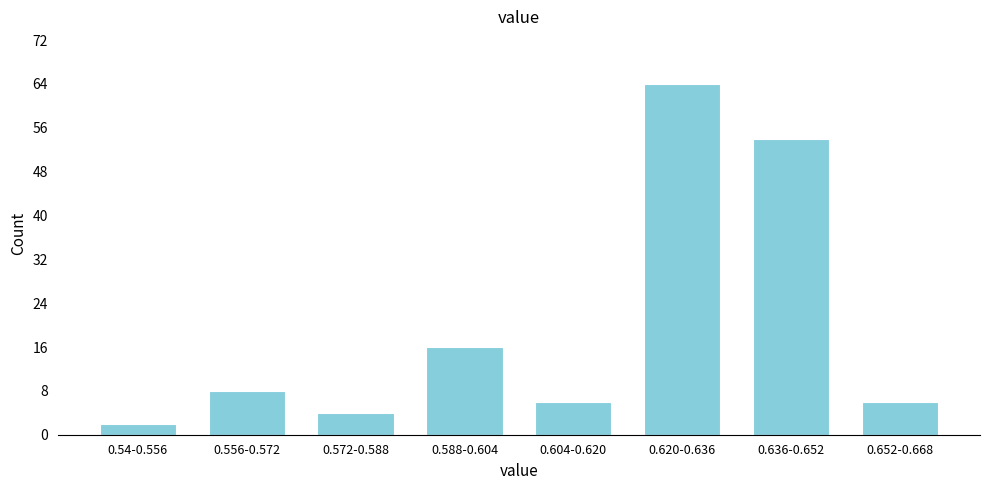

Reading left to right, extract all data points from this chart.

0.54-0.556=2	0.556-0.572=8	0.572-0.588=4	0.588-0.604=16	0.604-0.620=6	0.620-0.636=64	0.636-0.652=54	0.652-0.668=6